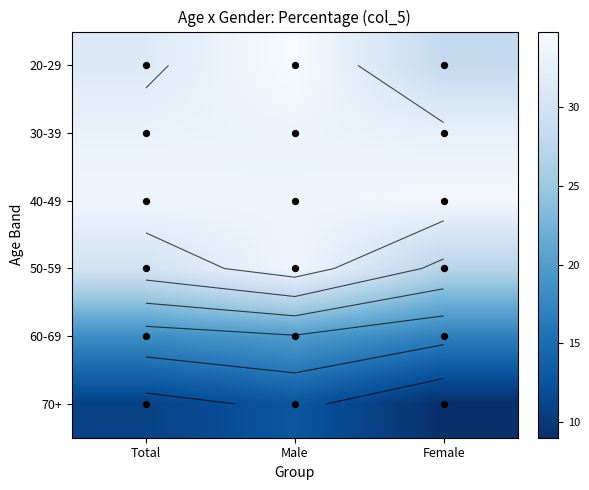

What is the average value of the 30-39 series?

33.0